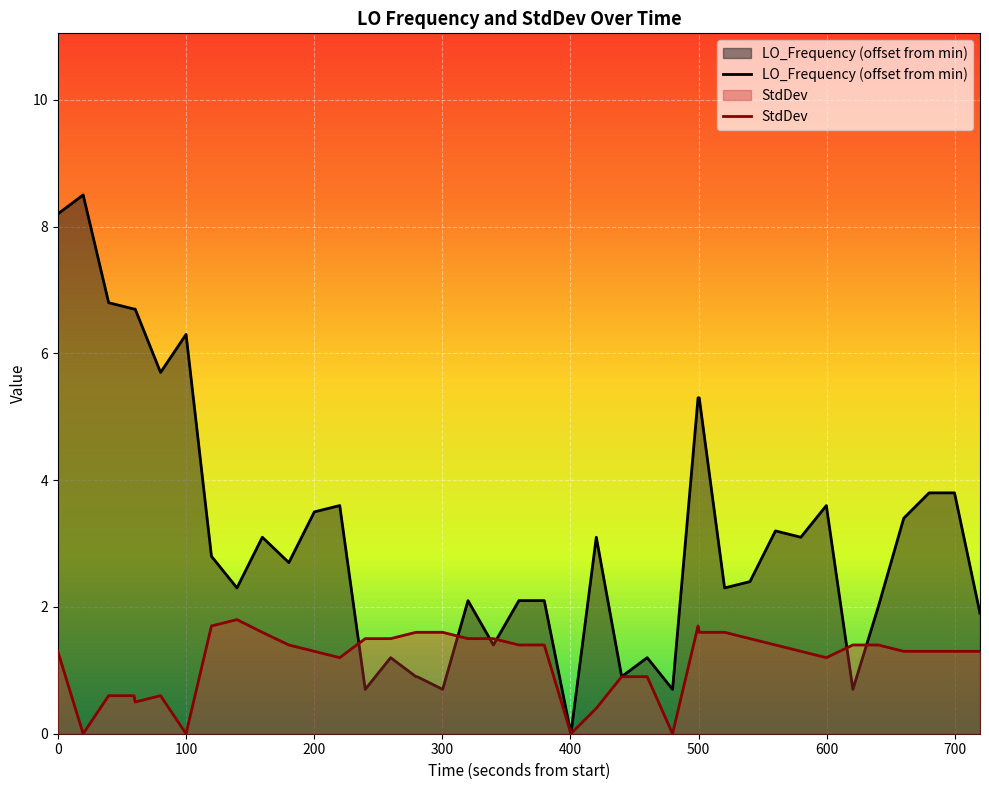

List the series in order of their peak value, lowest first.

StdDev, LO_Frequency (offset from min)